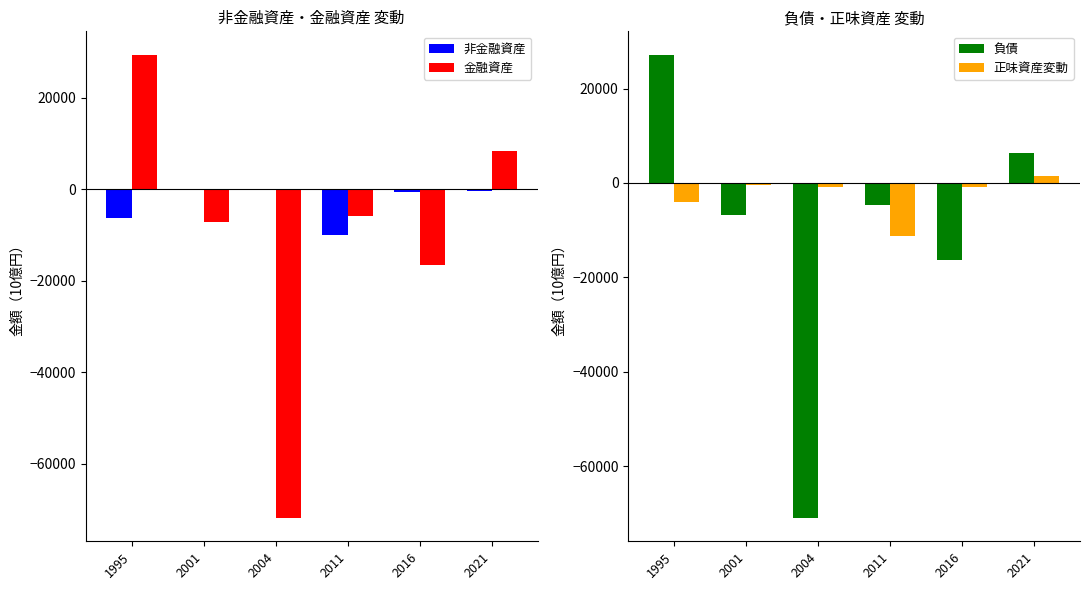

What is the maximum value shown in the chart?

29396.1